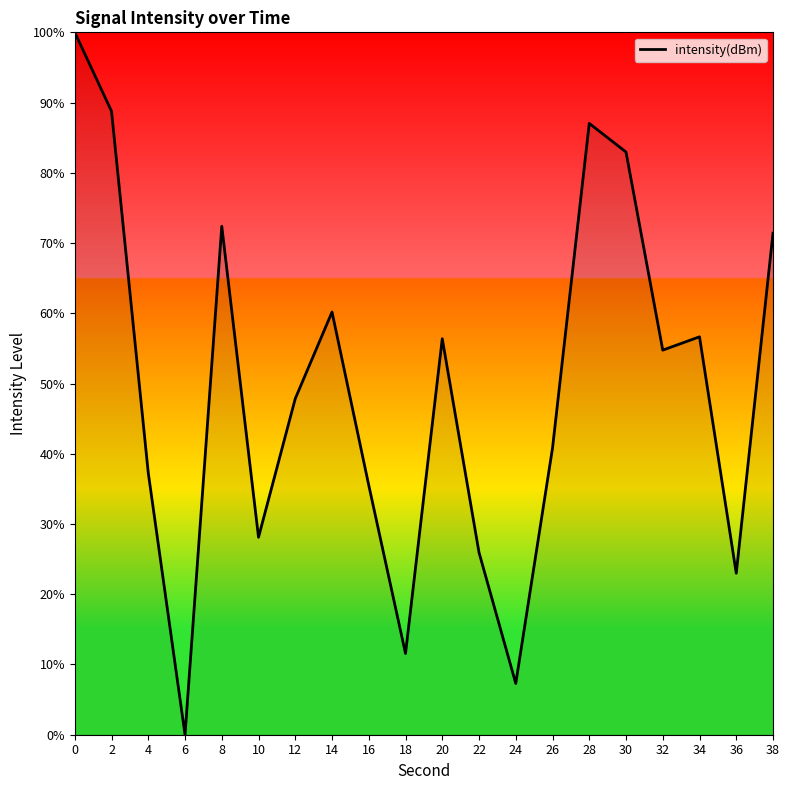

What is the approximate value at 30?

83.0